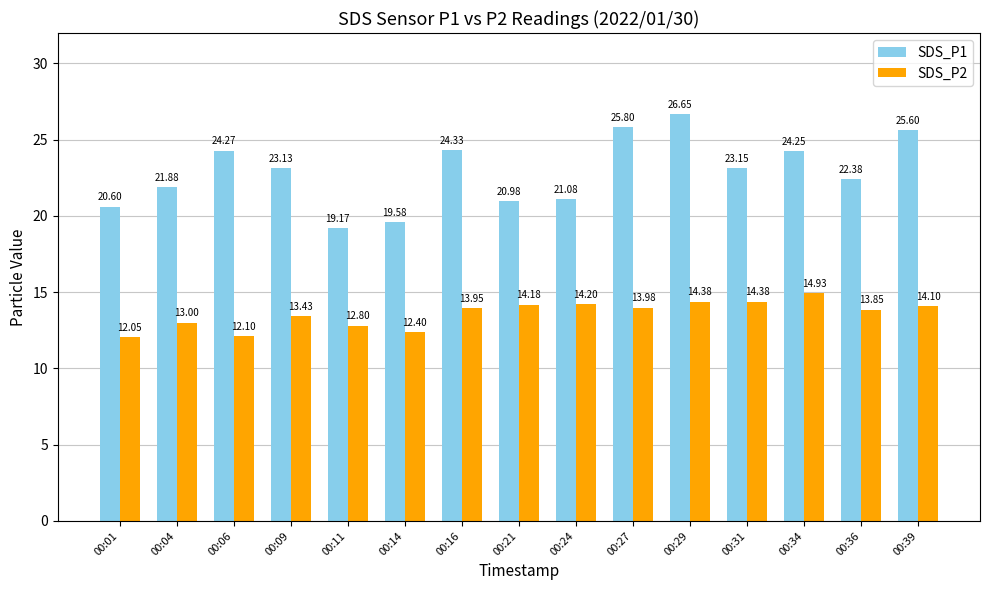

Which series has the largest range (max minus min)?

SDS_P1